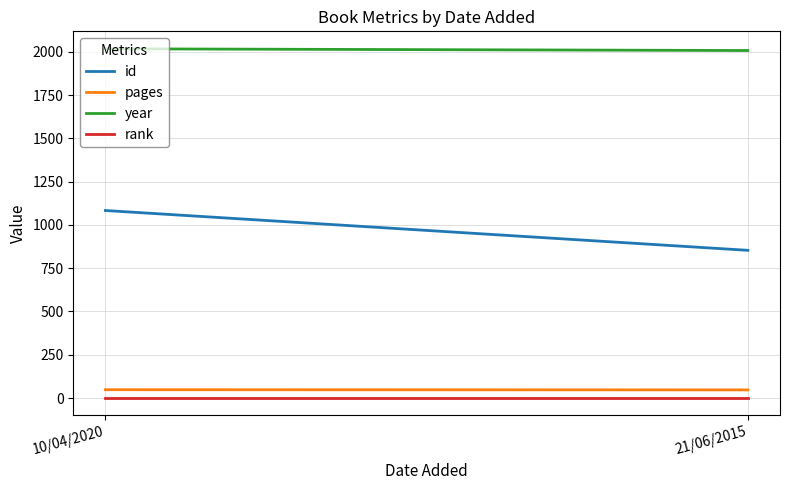

Which label corresponds to the largest value in the chart?

10/04/2020